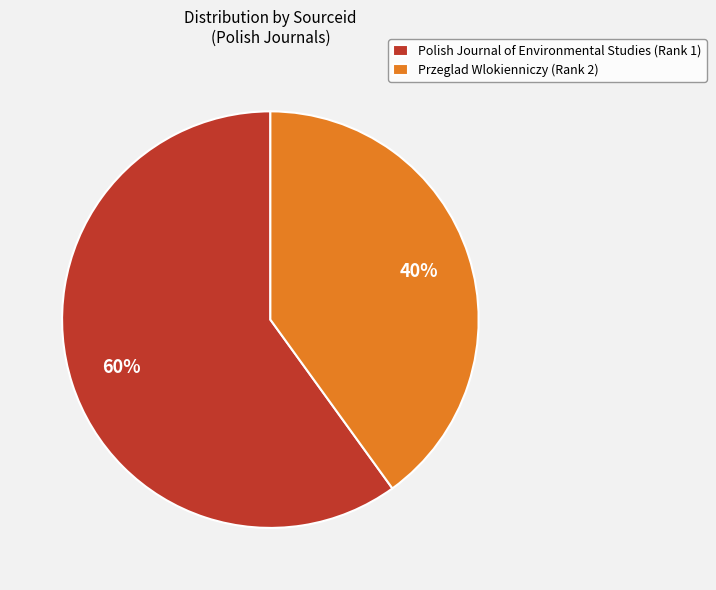

How many slices are in this pie chart?

2